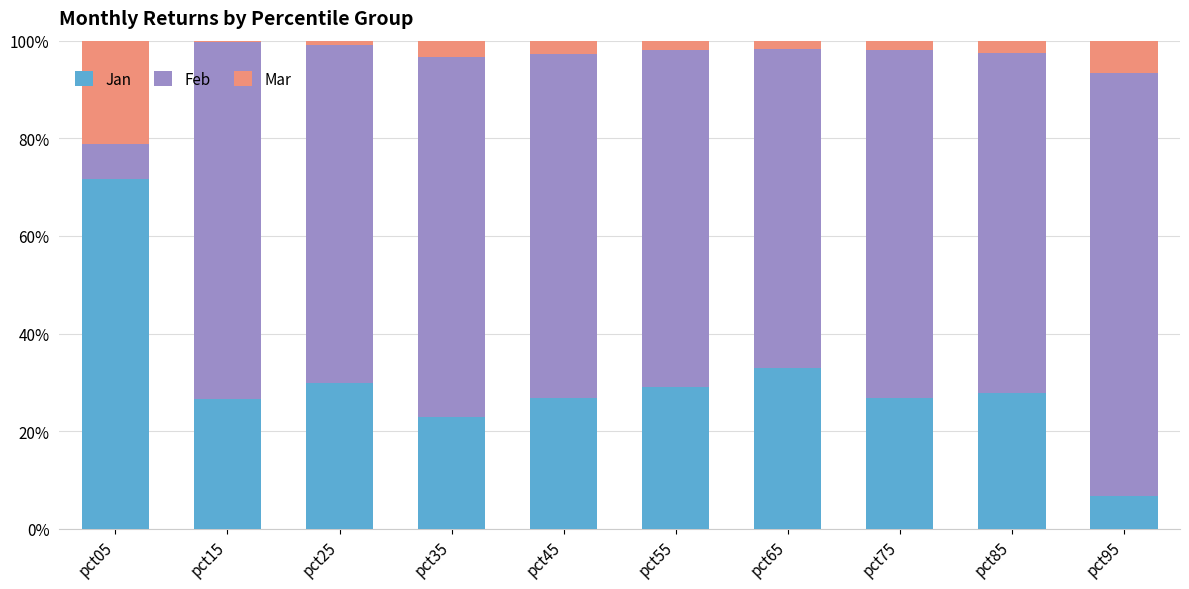

What are all the series names shown in the legend?

Jan, Feb, Mar